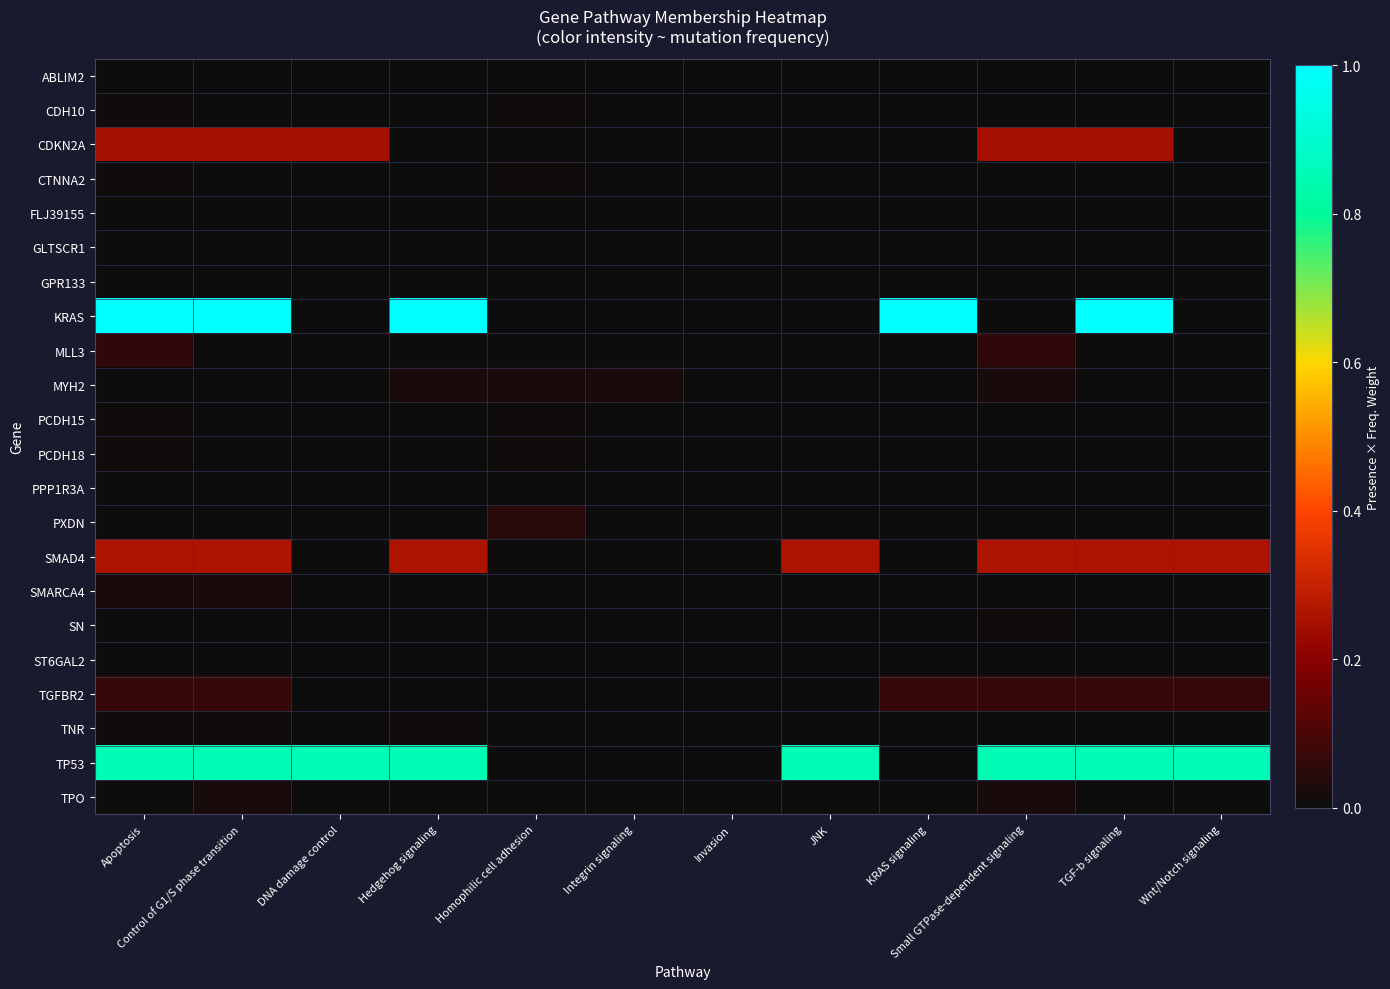

Reading right to left, transcribe all the data shown in this chart.

ABLIM2: Wnt/Notch signaling=0.0	TGF-b signaling=0.0	Small GTPase-dependent signaling=0.0	KRAS signaling=0.0	JNK=0.0	Invasion=0.0	Integrin signaling=0.0	Homophilic cell adhesion=0.0	Hedgehog signaling=0.0	DNA damage control=0.0	Control of G1/S phase transition=0.0	Apoptosis=0.0
CDH10: Wnt/Notch signaling=0.0	TGF-b signaling=0.0	Small GTPase-dependent signaling=0.0	KRAS signaling=0.0	JNK=0.0	Invasion=0.0	Integrin signaling=0.0	Homophilic cell adhesion=0.0	Hedgehog signaling=0.0	DNA damage control=0.0	Control of G1/S phase transition=0.0	Apoptosis=0.0
CDKN2A: Wnt/Notch signaling=0.0	TGF-b signaling=0.2	Small GTPase-dependent signaling=0.2	KRAS signaling=0.0	JNK=0.0	Invasion=0.0	Integrin signaling=0.0	Homophilic cell adhesion=0.0	Hedgehog signaling=0.0	DNA damage control=0.2	Control of G1/S phase transition=0.2	Apoptosis=0.2
CTNNA2: Wnt/Notch signaling=0.0	TGF-b signaling=0.0	Small GTPase-dependent signaling=0.0	KRAS signaling=0.0	JNK=0.0	Invasion=0.0	Integrin signaling=0.0	Homophilic cell adhesion=0.0	Hedgehog signaling=0.0	DNA damage control=0.0	Control of G1/S phase transition=0.0	Apoptosis=0.0
FLJ39155: Wnt/Notch signaling=0.0	TGF-b signaling=0.0	Small GTPase-dependent signaling=0.0	KRAS signaling=0.0	JNK=0.0	Invasion=0.0	Integrin signaling=0.0	Homophilic cell adhesion=0.0	Hedgehog signaling=0.0	DNA damage control=0.0	Control of G1/S phase transition=0.0	Apoptosis=0.0
GLTSCR1: Wnt/Notch signaling=0.0	TGF-b signaling=0.0	Small GTPase-dependent signaling=0.0	KRAS signaling=0.0	JNK=0.0	Invasion=0.0	Integrin signaling=0.0	Homophilic cell adhesion=0.0	Hedgehog signaling=0.0	DNA damage control=0.0	Control of G1/S phase transition=0.0	Apoptosis=0.0
GPR133: Wnt/Notch signaling=0.0	TGF-b signaling=0.0	Small GTPase-dependent signaling=0.0	KRAS signaling=0.0	JNK=0.0	Invasion=0.0	Integrin signaling=0.0	Homophilic cell adhesion=0.0	Hedgehog signaling=0.0	DNA damage control=0.0	Control of G1/S phase transition=0.0	Apoptosis=0.0
KRAS: Wnt/Notch signaling=0.0	TGF-b signaling=1.0	Small GTPase-dependent signaling=0.0	KRAS signaling=1.0	JNK=0.0	Invasion=0.0	Integrin signaling=0.0	Homophilic cell adhesion=0.0	Hedgehog signaling=1.0	DNA damage control=0.0	Control of G1/S phase transition=1.0	Apoptosis=1.0
MLL3: Wnt/Notch signaling=0.0	TGF-b signaling=0.0	Small GTPase-dependent signaling=0.1	KRAS signaling=0.0	JNK=0.0	Invasion=0.0	Integrin signaling=0.0	Homophilic cell adhesion=0.0	Hedgehog signaling=0.0	DNA damage control=0.0	Control of G1/S phase transition=0.0	Apoptosis=0.1
MYH2: Wnt/Notch signaling=0.0	TGF-b signaling=0.0	Small GTPase-dependent signaling=0.0	KRAS signaling=0.0	JNK=0.0	Invasion=0.0	Integrin signaling=0.0	Homophilic cell adhesion=0.0	Hedgehog signaling=0.0	DNA damage control=0.0	Control of G1/S phase transition=0.0	Apoptosis=0.0
PCDH15: Wnt/Notch signaling=0.0	TGF-b signaling=0.0	Small GTPase-dependent signaling=0.0	KRAS signaling=0.0	JNK=0.0	Invasion=0.0	Integrin signaling=0.0	Homophilic cell adhesion=0.0	Hedgehog signaling=0.0	DNA damage control=0.0	Control of G1/S phase transition=0.0	Apoptosis=0.0
PCDH18: Wnt/Notch signaling=0.0	TGF-b signaling=0.0	Small GTPase-dependent signaling=0.0	KRAS signaling=0.0	JNK=0.0	Invasion=0.0	Integrin signaling=0.0	Homophilic cell adhesion=0.0	Hedgehog signaling=0.0	DNA damage control=0.0	Control of G1/S phase transition=0.0	Apoptosis=0.0
PPP1R3A: Wnt/Notch signaling=0.0	TGF-b signaling=0.0	Small GTPase-dependent signaling=0.0	KRAS signaling=0.0	JNK=0.0	Invasion=0.0	Integrin signaling=0.0	Homophilic cell adhesion=0.0	Hedgehog signaling=0.0	DNA damage control=0.0	Control of G1/S phase transition=0.0	Apoptosis=0.0
PXDN: Wnt/Notch signaling=0.0	TGF-b signaling=0.0	Small GTPase-dependent signaling=0.0	KRAS signaling=0.0	JNK=0.0	Invasion=0.0	Integrin signaling=0.0	Homophilic cell adhesion=0.0	Hedgehog signaling=0.0	DNA damage control=0.0	Control of G1/S phase transition=0.0	Apoptosis=0.0
SMAD4: Wnt/Notch signaling=0.3	TGF-b signaling=0.3	Small GTPase-dependent signaling=0.3	KRAS signaling=0.0	JNK=0.3	Invasion=0.0	Integrin signaling=0.0	Homophilic cell adhesion=0.0	Hedgehog signaling=0.3	DNA damage control=0.0	Control of G1/S phase transition=0.3	Apoptosis=0.3
SMARCA4: Wnt/Notch signaling=0.0	TGF-b signaling=0.0	Small GTPase-dependent signaling=0.0	KRAS signaling=0.0	JNK=0.0	Invasion=0.0	Integrin signaling=0.0	Homophilic cell adhesion=0.0	Hedgehog signaling=0.0	DNA damage control=0.0	Control of G1/S phase transition=0.0	Apoptosis=0.0
SN: Wnt/Notch signaling=0.0	TGF-b signaling=0.0	Small GTPase-dependent signaling=0.0	KRAS signaling=0.0	JNK=0.0	Invasion=0.0	Integrin signaling=0.0	Homophilic cell adhesion=0.0	Hedgehog signaling=0.0	DNA damage control=0.0	Control of G1/S phase transition=0.0	Apoptosis=0.0
ST6GAL2: Wnt/Notch signaling=0.0	TGF-b signaling=0.0	Small GTPase-dependent signaling=0.0	KRAS signaling=0.0	JNK=0.0	Invasion=0.0	Integrin signaling=0.0	Homophilic cell adhesion=0.0	Hedgehog signaling=0.0	DNA damage control=0.0	Control of G1/S phase transition=0.0	Apoptosis=0.0
TGFBR2: Wnt/Notch signaling=0.1	TGF-b signaling=0.1	Small GTPase-dependent signaling=0.1	KRAS signaling=0.1	JNK=0.0	Invasion=0.0	Integrin signaling=0.0	Homophilic cell adhesion=0.0	Hedgehog signaling=0.0	DNA damage control=0.0	Control of G1/S phase transition=0.1	Apoptosis=0.1
TNR: Wnt/Notch signaling=0.0	TGF-b signaling=0.0	Small GTPase-dependent signaling=0.0	KRAS signaling=0.0	JNK=0.0	Invasion=0.0	Integrin signaling=0.0	Homophilic cell adhesion=0.0	Hedgehog signaling=0.0	DNA damage control=0.0	Control of G1/S phase transition=0.0	Apoptosis=0.0
TP53: Wnt/Notch signaling=0.9	TGF-b signaling=0.9	Small GTPase-dependent signaling=0.9	KRAS signaling=0.0	JNK=0.9	Invasion=0.0	Integrin signaling=0.0	Homophilic cell adhesion=0.0	Hedgehog signaling=0.9	DNA damage control=0.9	Control of G1/S phase transition=0.9	Apoptosis=0.9
TPO: Wnt/Notch signaling=0.0	TGF-b signaling=0.0	Small GTPase-dependent signaling=0.0	KRAS signaling=0.0	JNK=0.0	Invasion=0.0	Integrin signaling=0.0	Homophilic cell adhesion=0.0	Hedgehog signaling=0.0	DNA damage control=0.0	Control of G1/S phase transition=0.0	Apoptosis=0.0